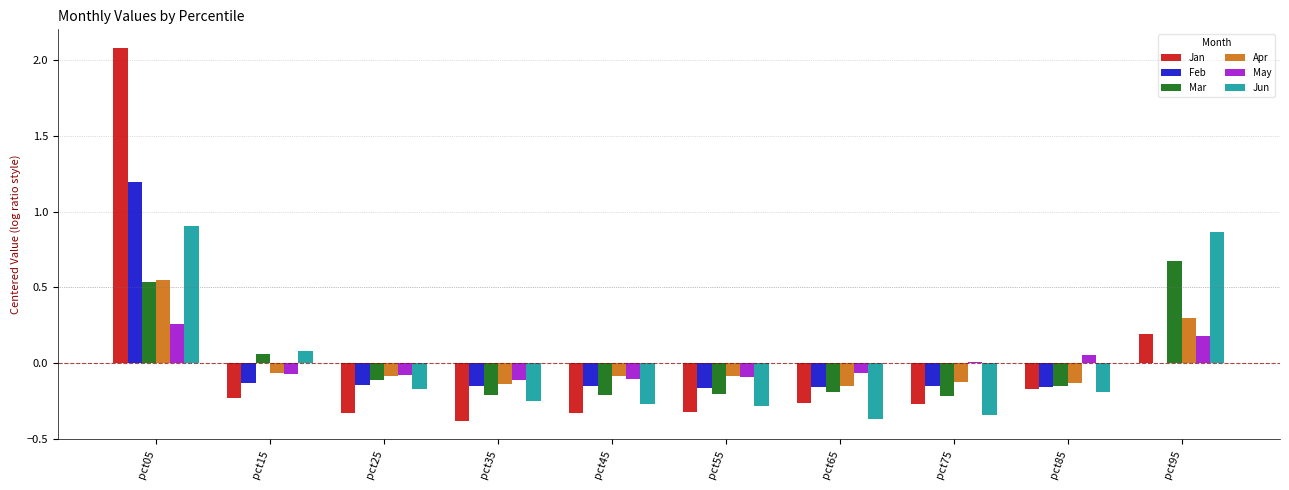

Where does the Mar series first go above 0?

pct05